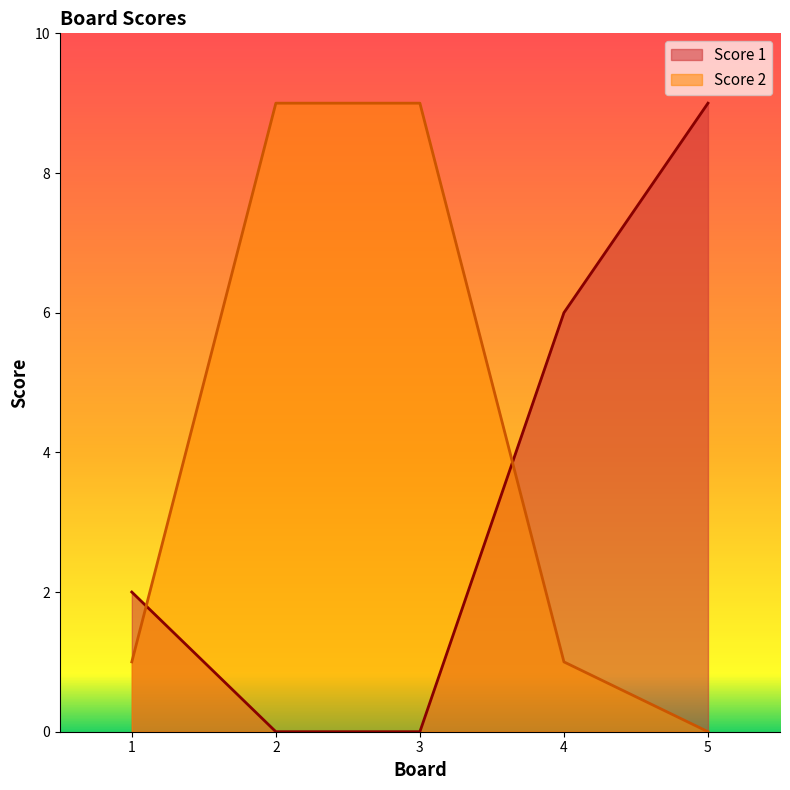

True or false: Score 1 and Score 2 intersect in this chart.

True